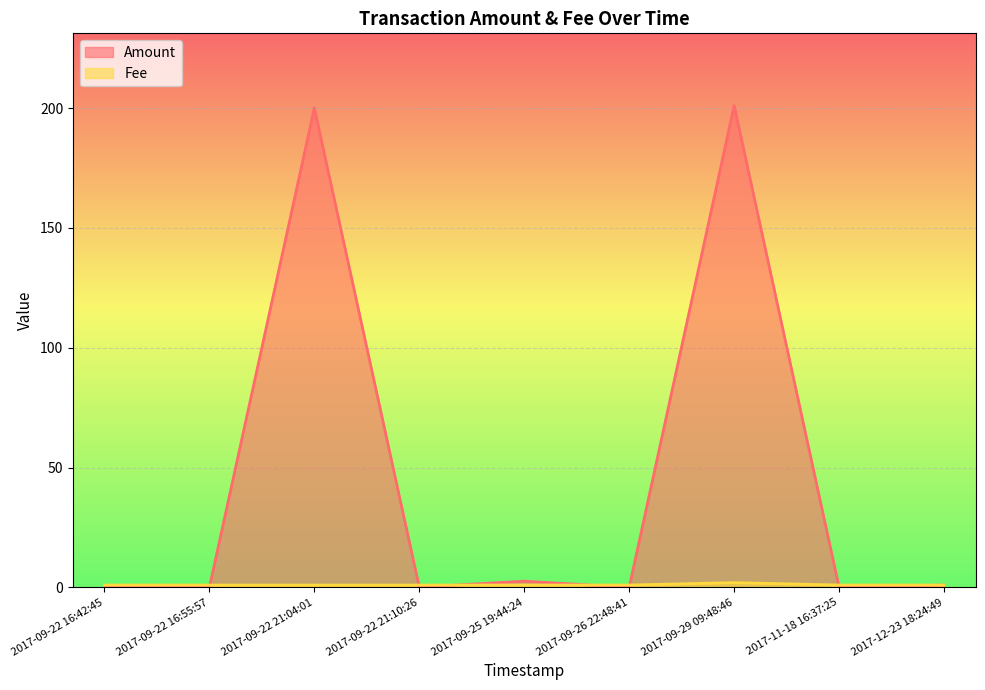

Rank the series by their average value, from highest to lowest.

Amount, Fee